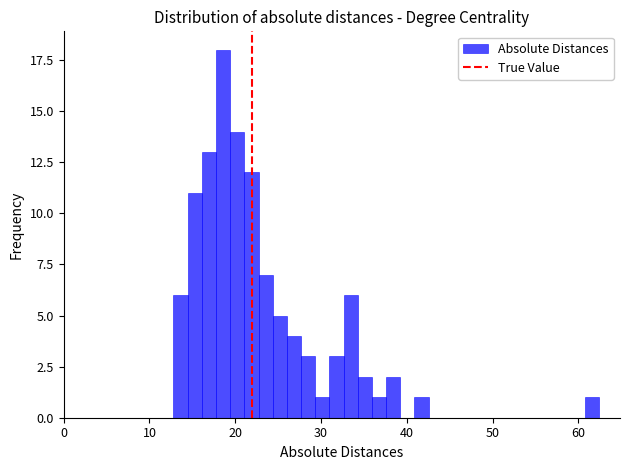

Around what value on the x-axis is the tallest bar? Give the approximate position of its centre, as read against the axis.

19